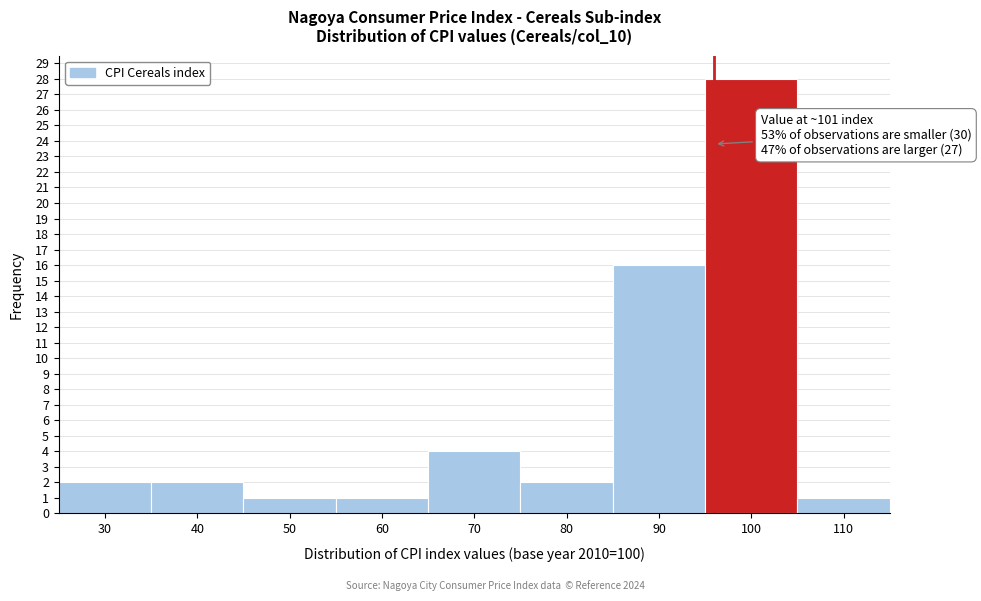

Reading right to left, list all the values displayed in this chart.

1	28	16	2	4	1	1	2	2